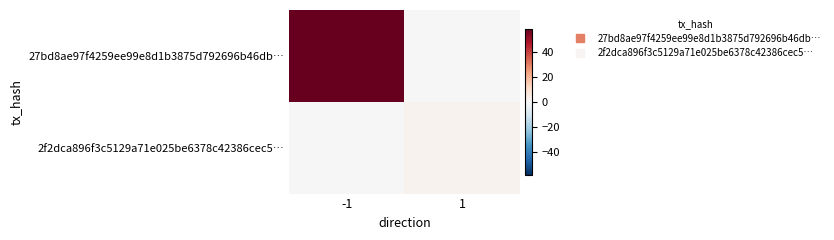

What is the difference between the highest and lowest values at 1?

2